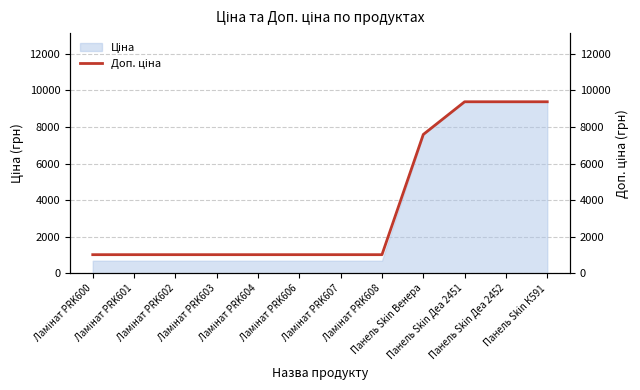

What is the change in value from Ламінат PRK603 to Панель Skin К591?

+8359.3